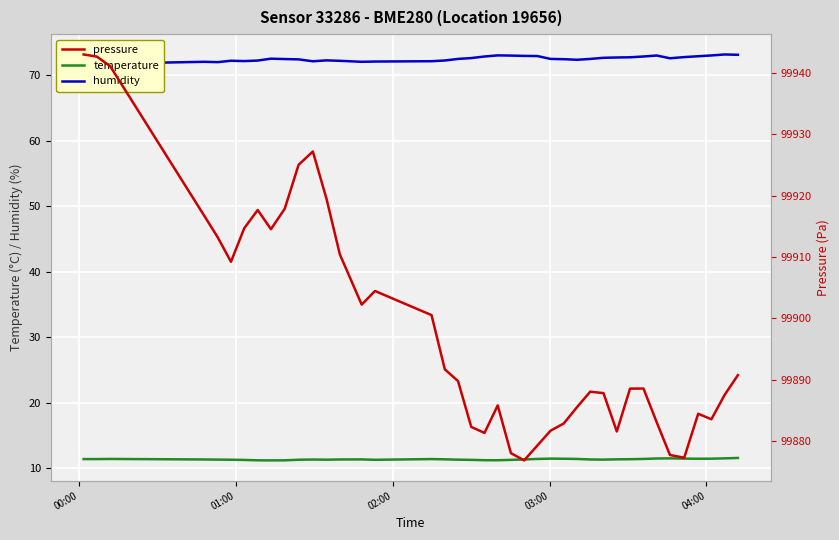

What is the difference between the maximum and minimum values in the humidity series?

1.4